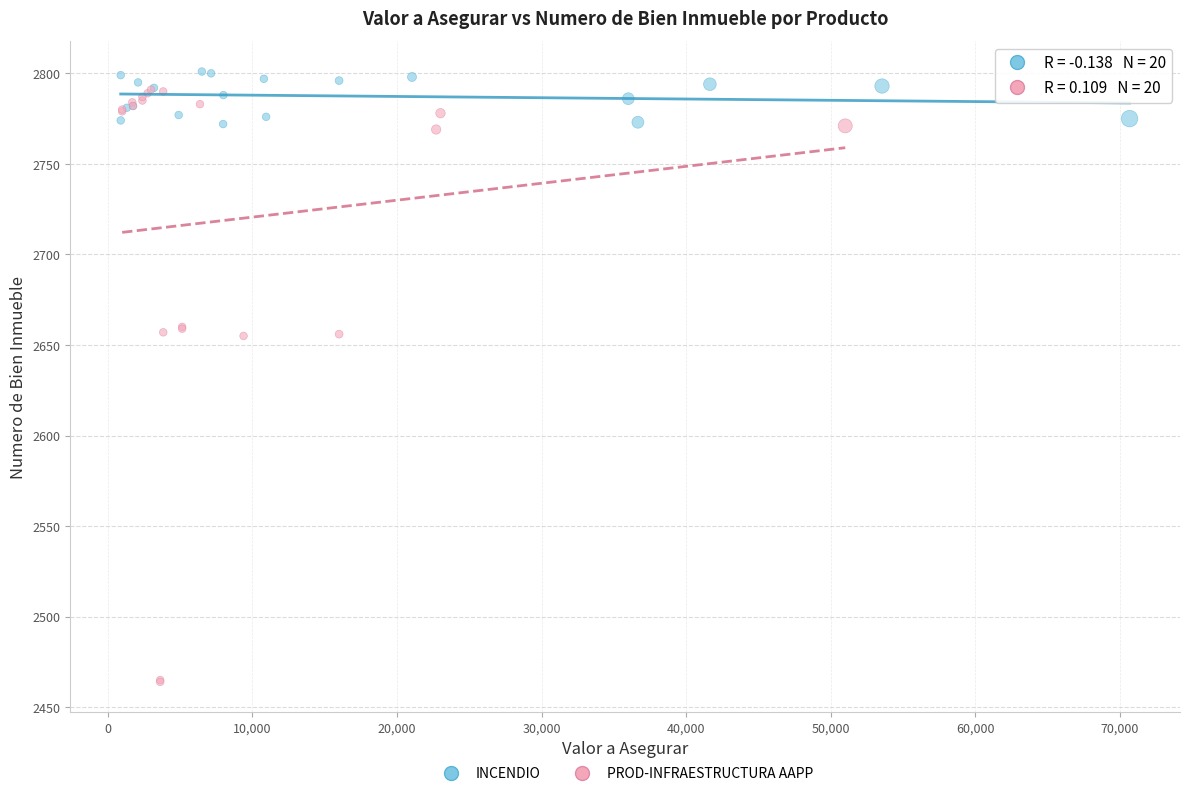

Which series has the widest spread of Y values?

PROD-INFRAESTRUCTURA AAPP